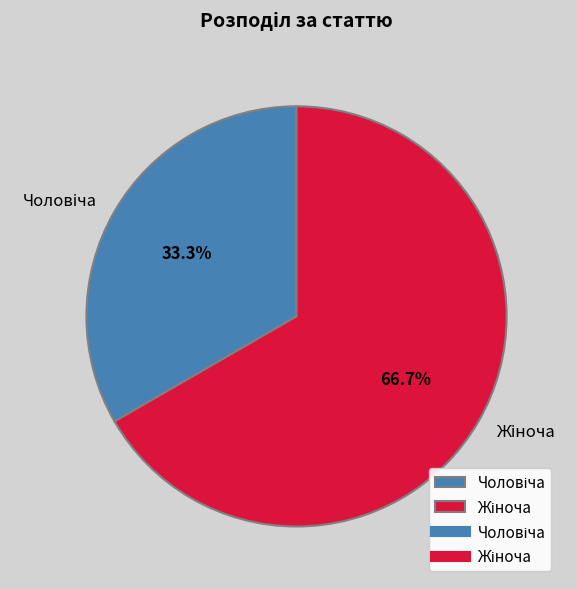

Is there any slice that represents more than half of the pie?

Yes